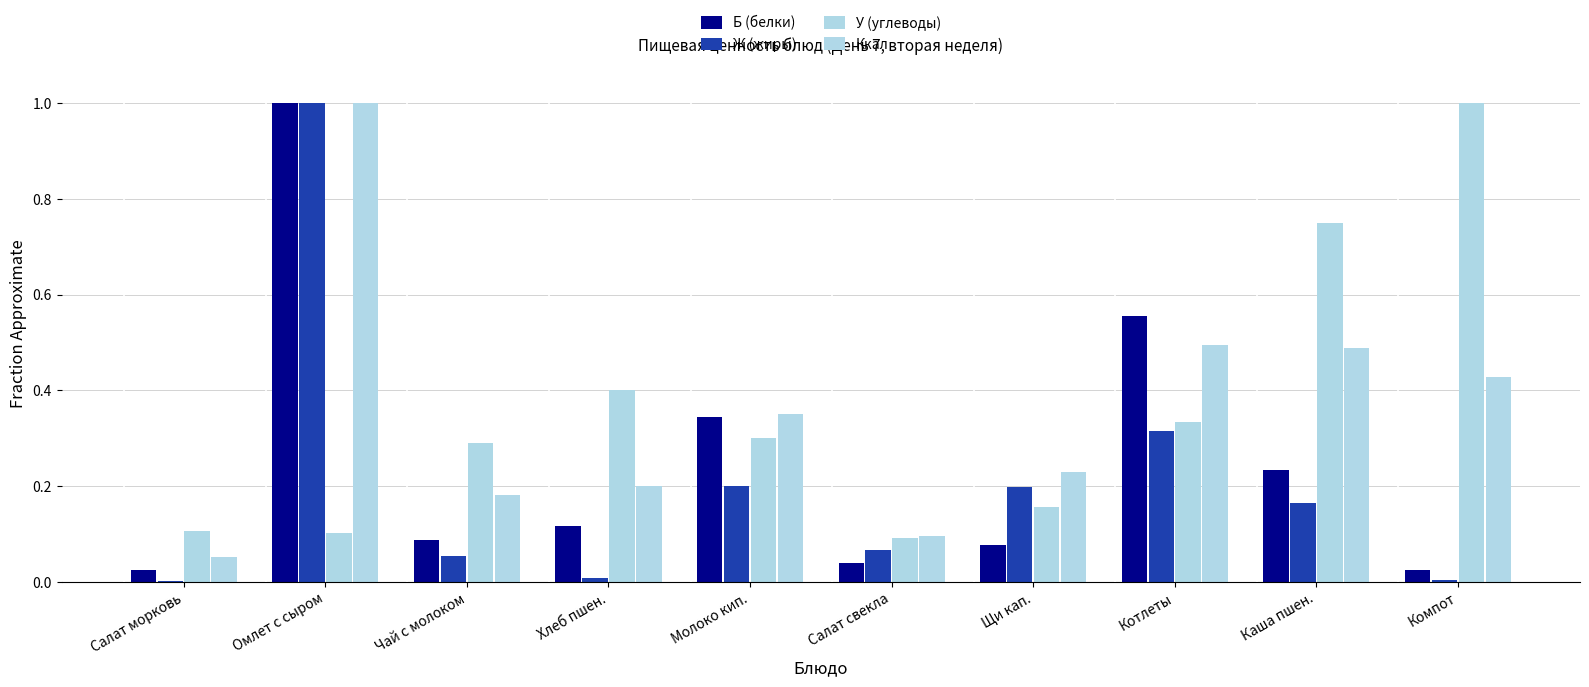

At which label is У (углеводы) closest to 0?

Салат свекла